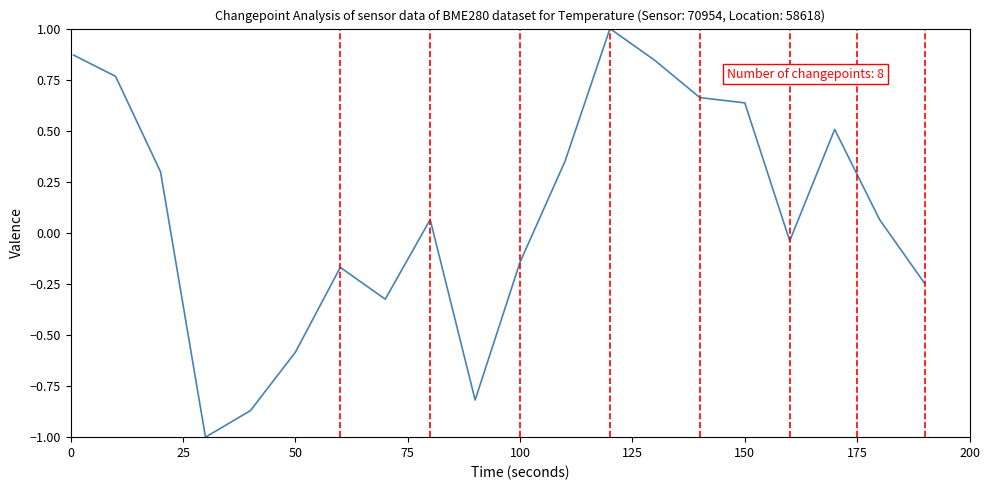

What is the smallest value displayed?

-1.0